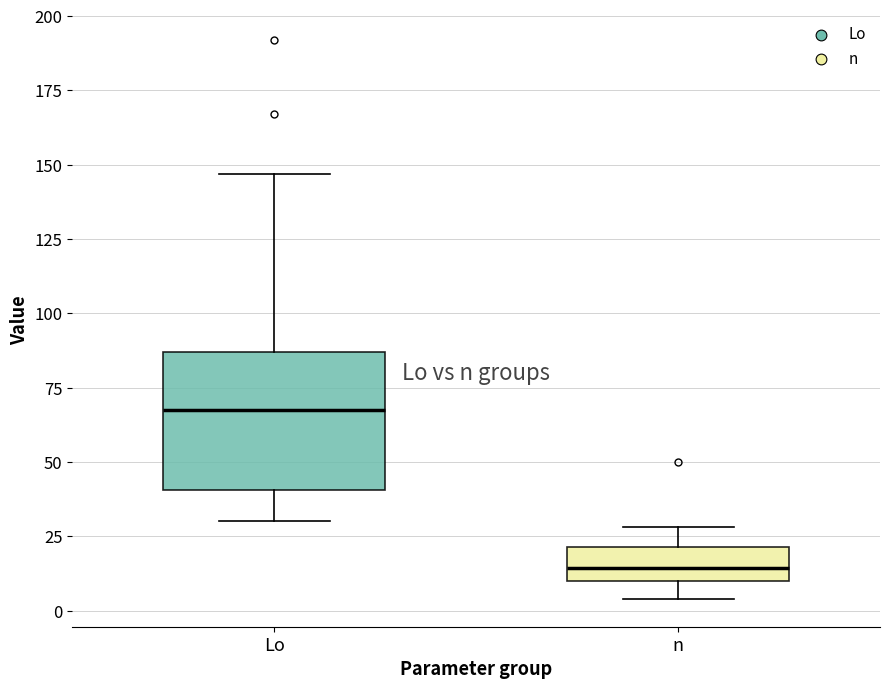

Reading left to right, transcribe this box plot: for each box, give where its median line is, the range the box spans, and where its two whiskers end, as read against the y-axis. The values are not printed on the chart, so give them approximately, as read against the axis.

Lo: median 70, box 40 to 85, whiskers 30 to 145
n: median 15, box 10 to 20, whiskers 5 to 30